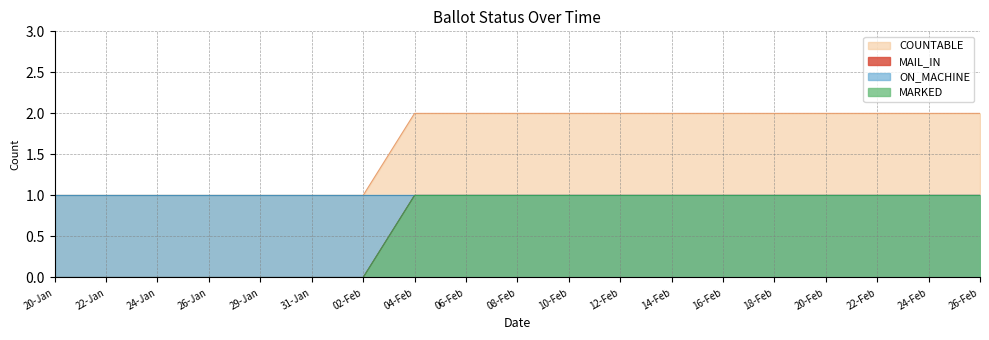

What is the difference between the COUNTABLE values at 08-Feb and 29-Jan?

1